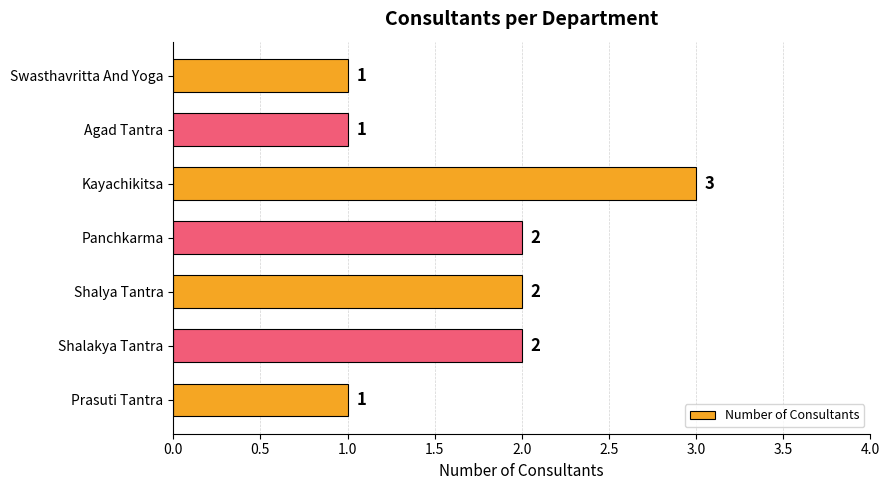

What is the minimum value shown in the chart?

1